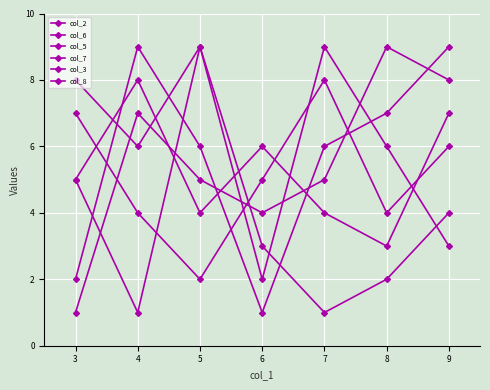

Rank the series at 4 from highest to lowest value.

col_7, col_3, col_6, col_5, col_8, col_2